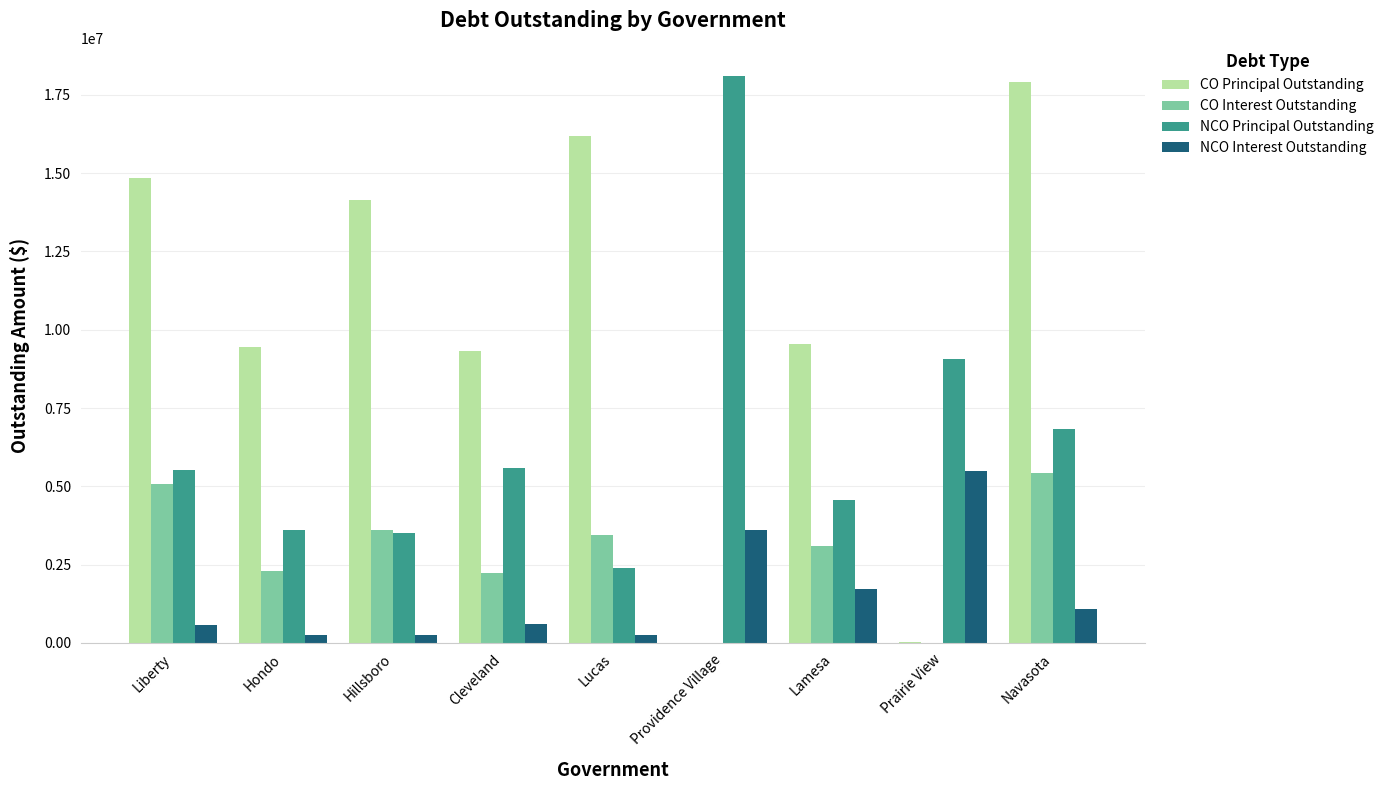

What is the sum of the NCO Principal Outstanding values at Navasota and Cleveland?

12420000.0